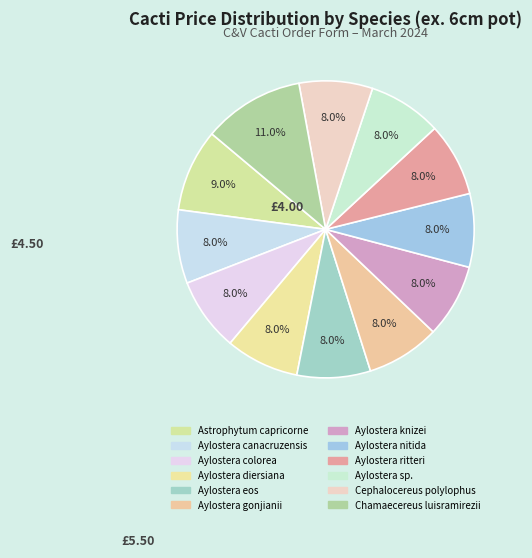

How many segments does this pie chart have?

12